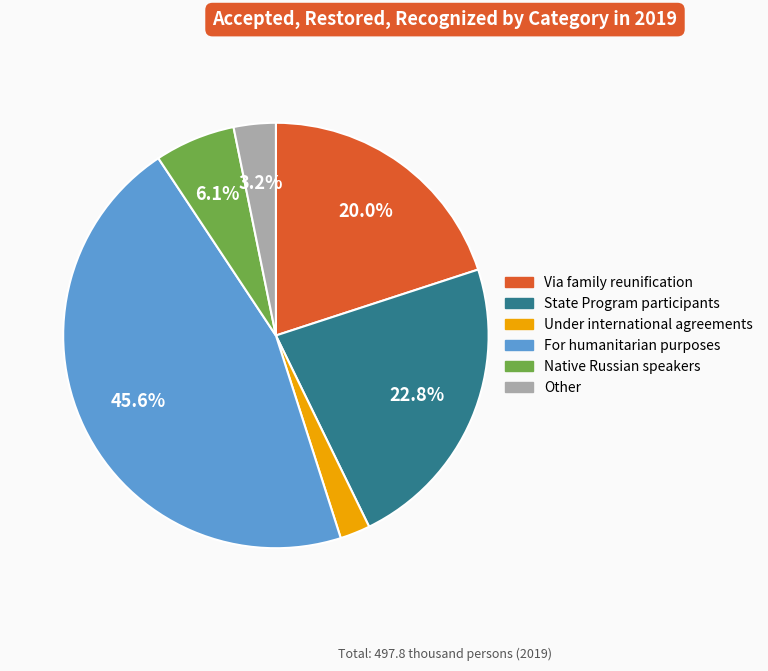

How many slices are in this pie chart?

6